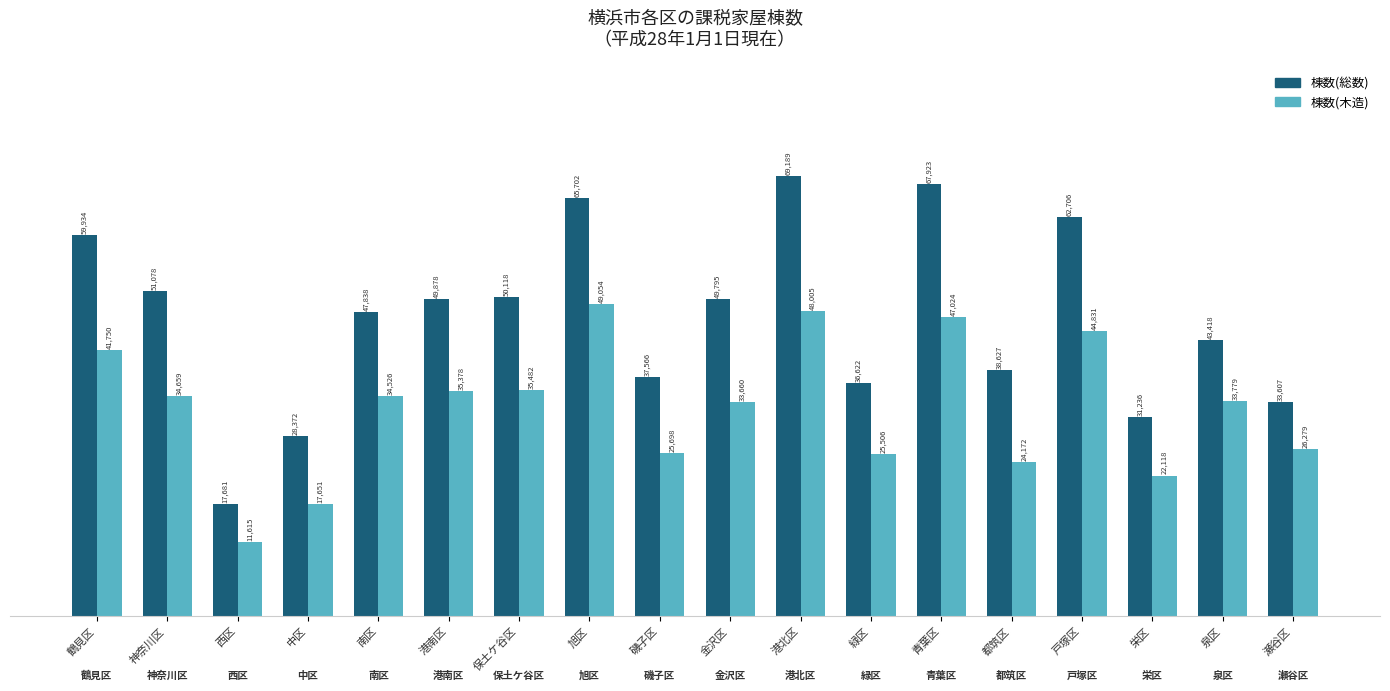

What is the value of the 棟数(総数) bar at the 10th from the left?

49795